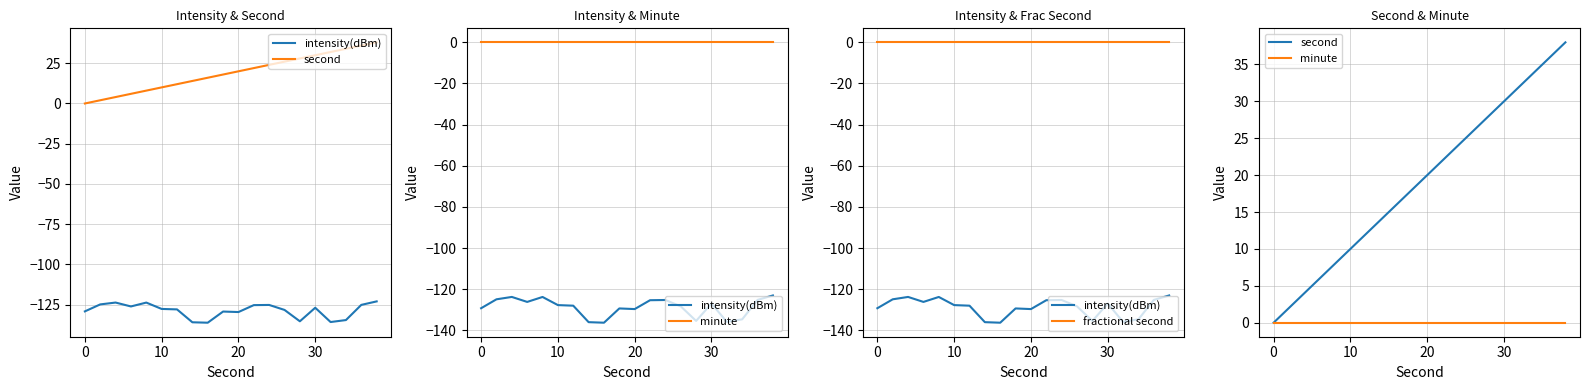

Count the number of categories in the chart.

20